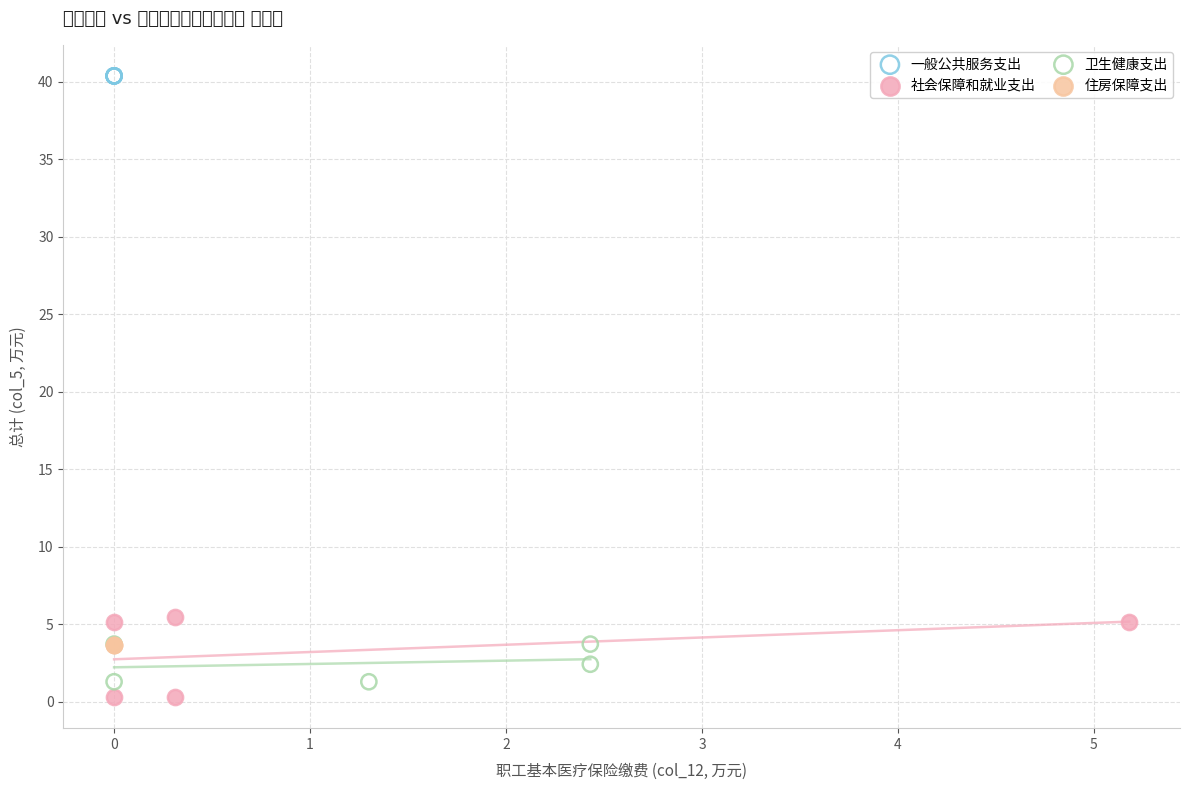

Which series reaches the minimum Y coordinate?

社会保障和就业支出